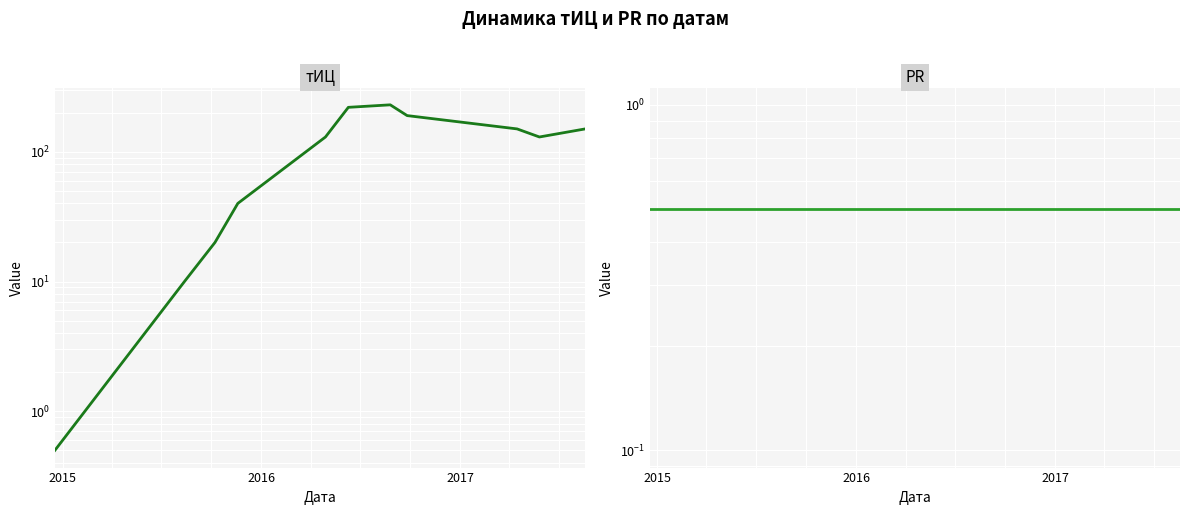

What are all the series names shown in the legend?

тИЦ, PR